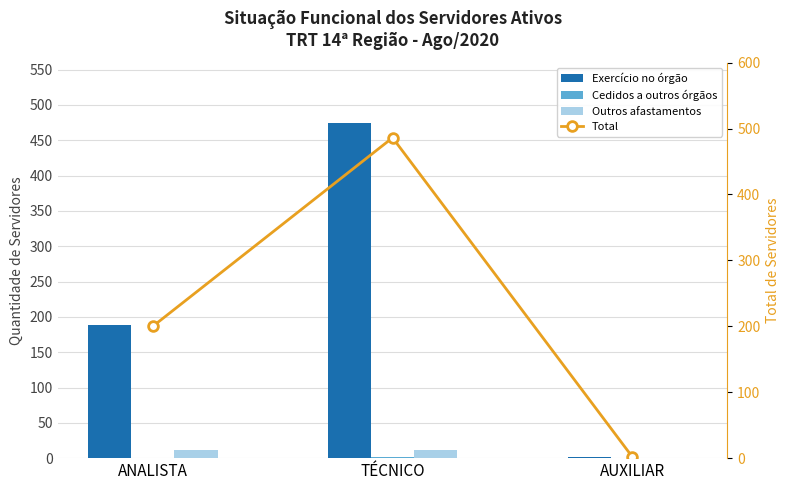

Is it true that Cedidos a outros órgãos equals 1 at TÉCNICO?

False